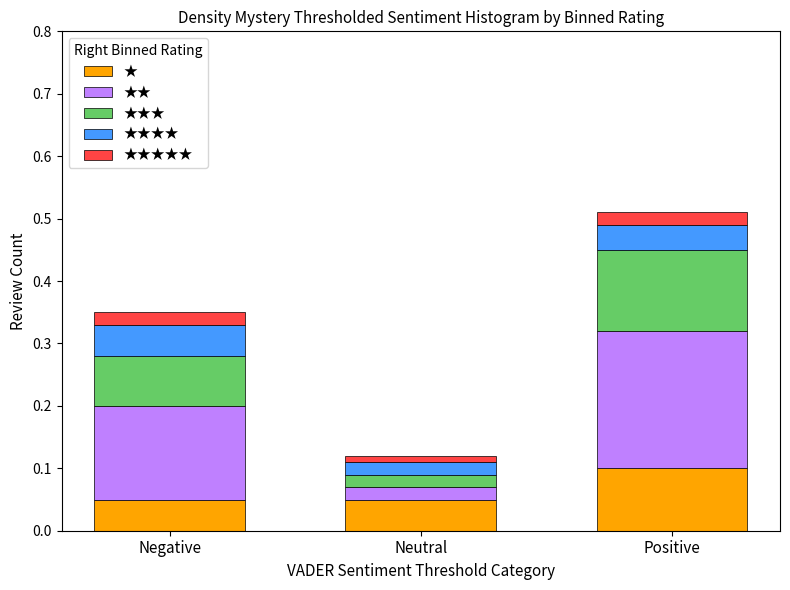

Which category has the highest value in the ★ series?

Positive